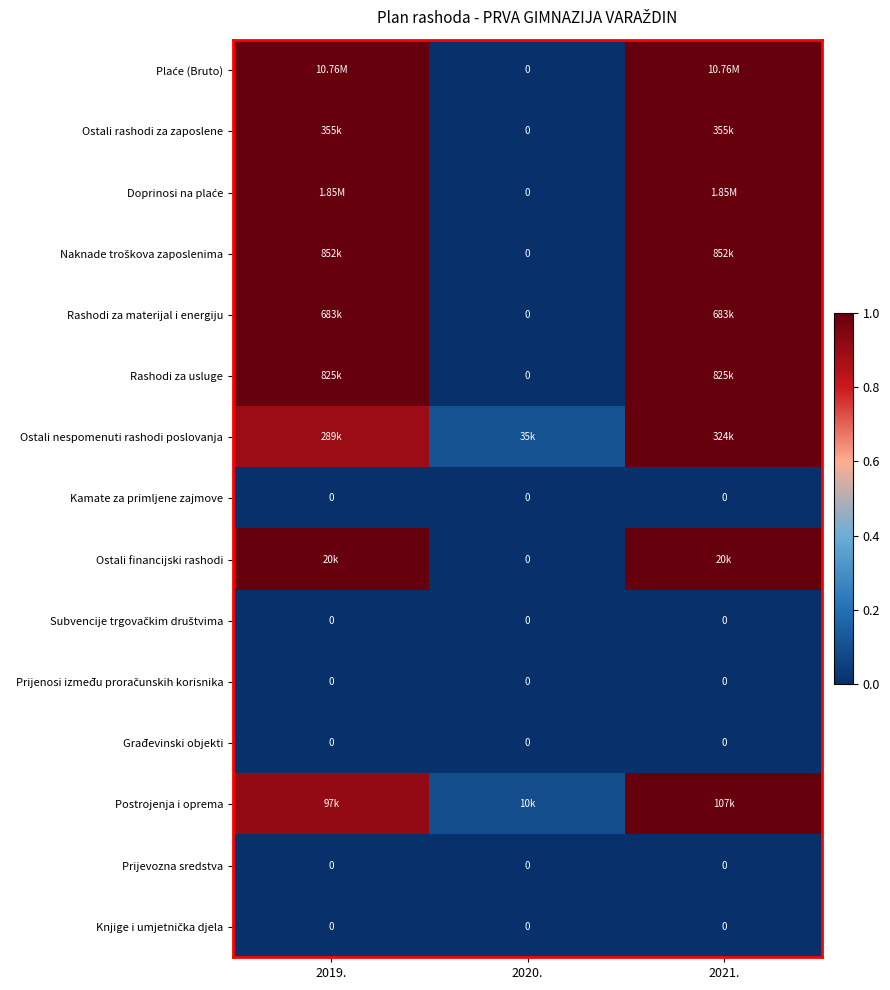

At which category is the sum across all series the highest?

2021.